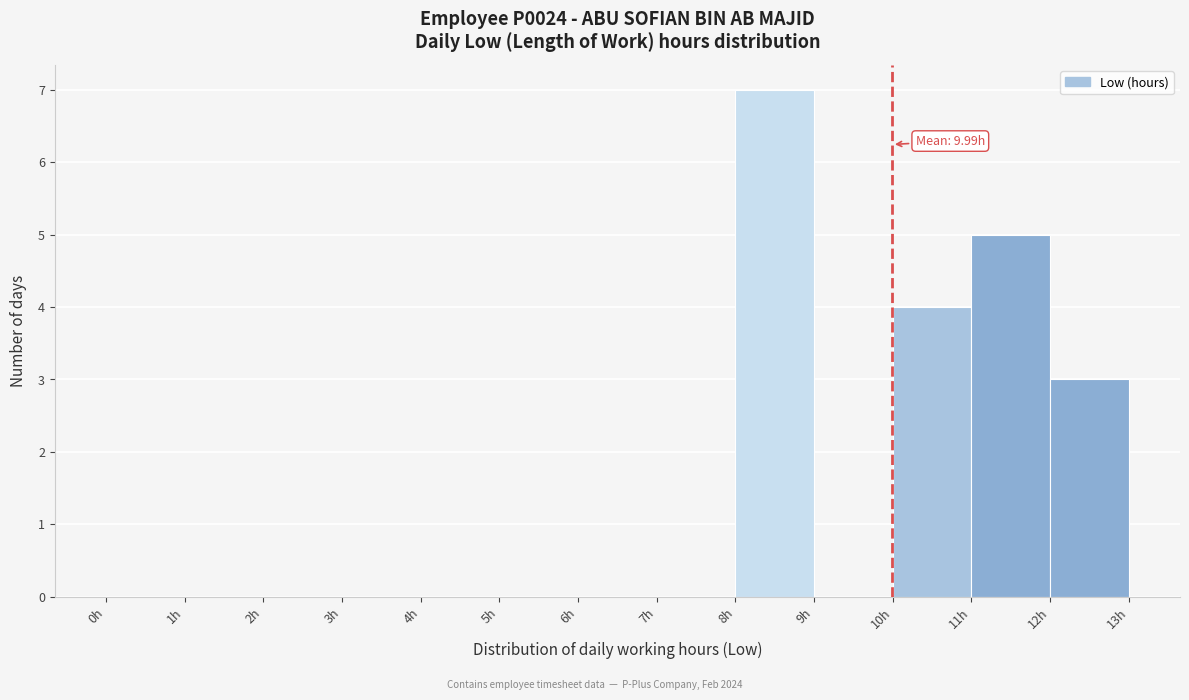

Which range on the x-axis has the tallest bar?

8 to 9